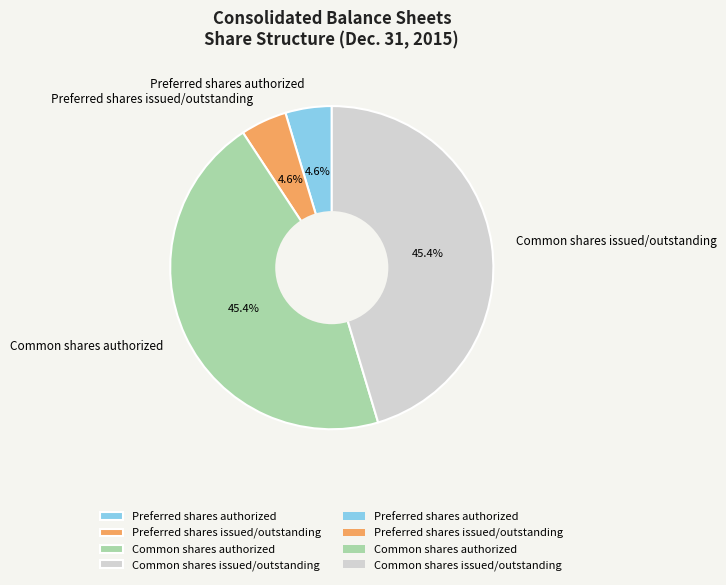

Is Common shares issued/outstanding the majority of the pie?

No